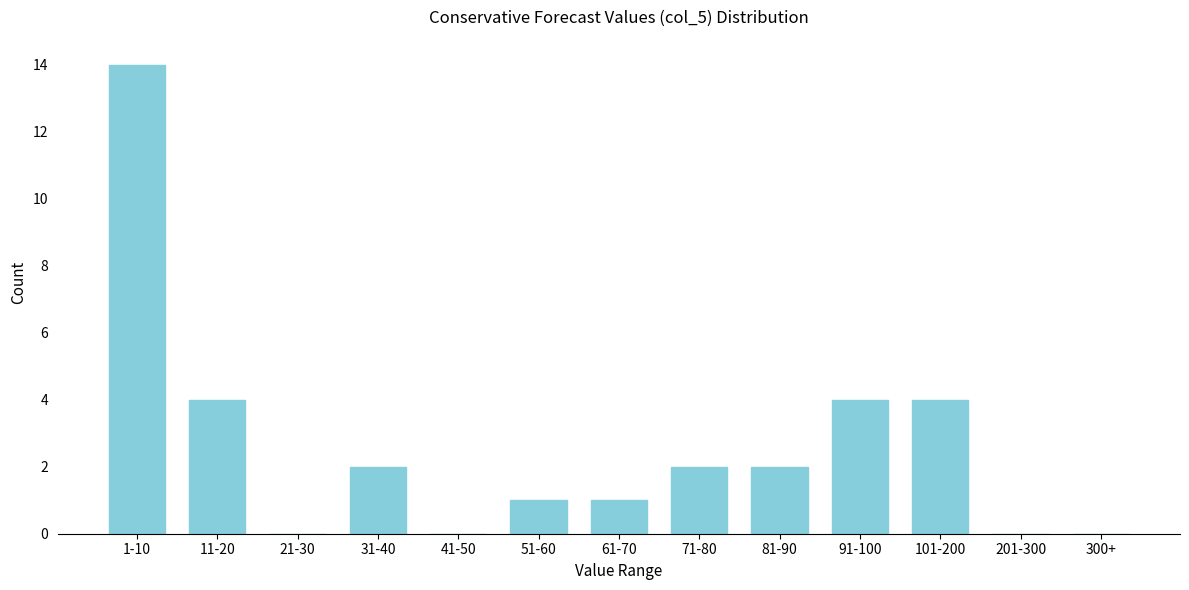

Reading left to right, transcribe all the data shown in this chart.

1-10=14	11-20=4	21-30=0	31-40=2	41-50=0	51-60=1	61-70=1	71-80=2	81-90=2	91-100=4	101-200=4	201-300=0	300+=0